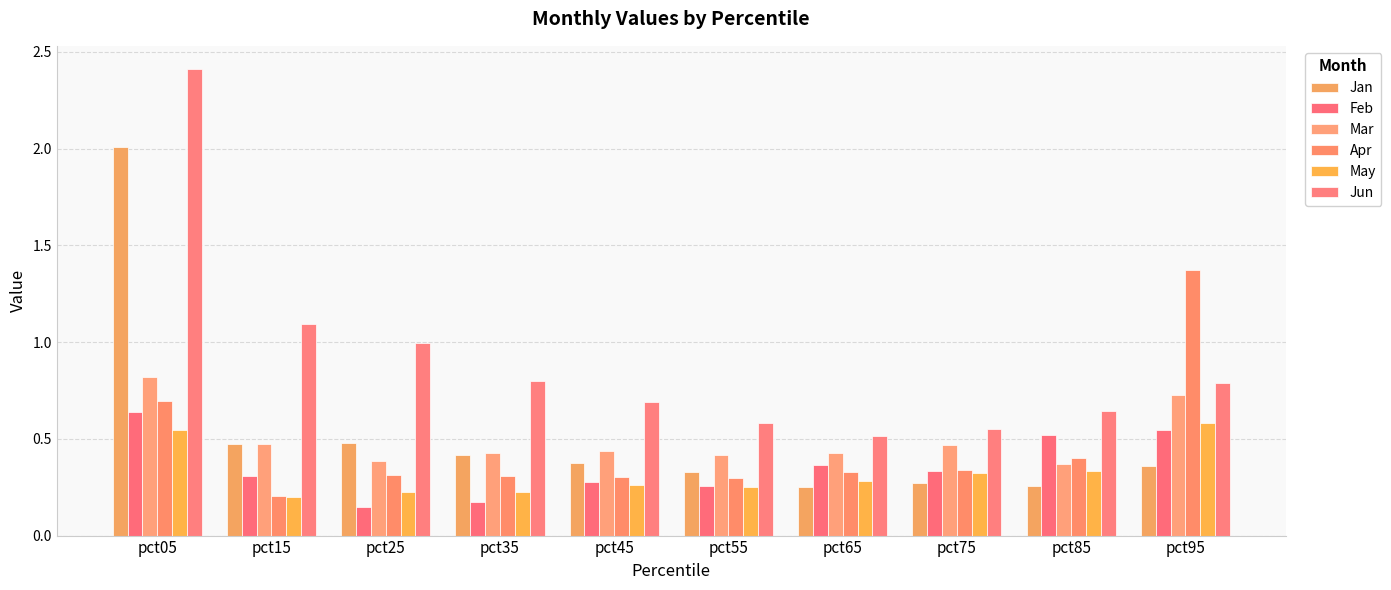

At which category is the sum across all series the highest?

pct05